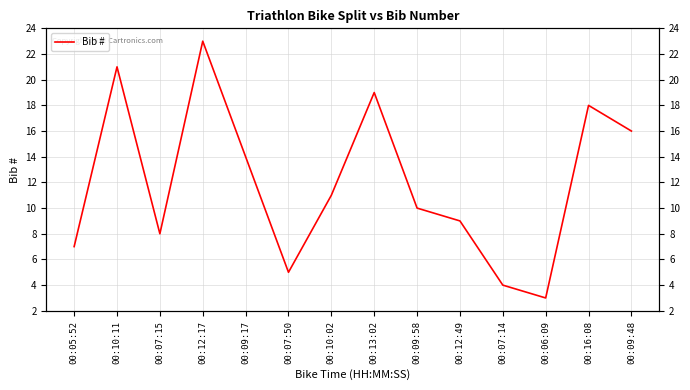

What is the value of the 6th point from the left?

5